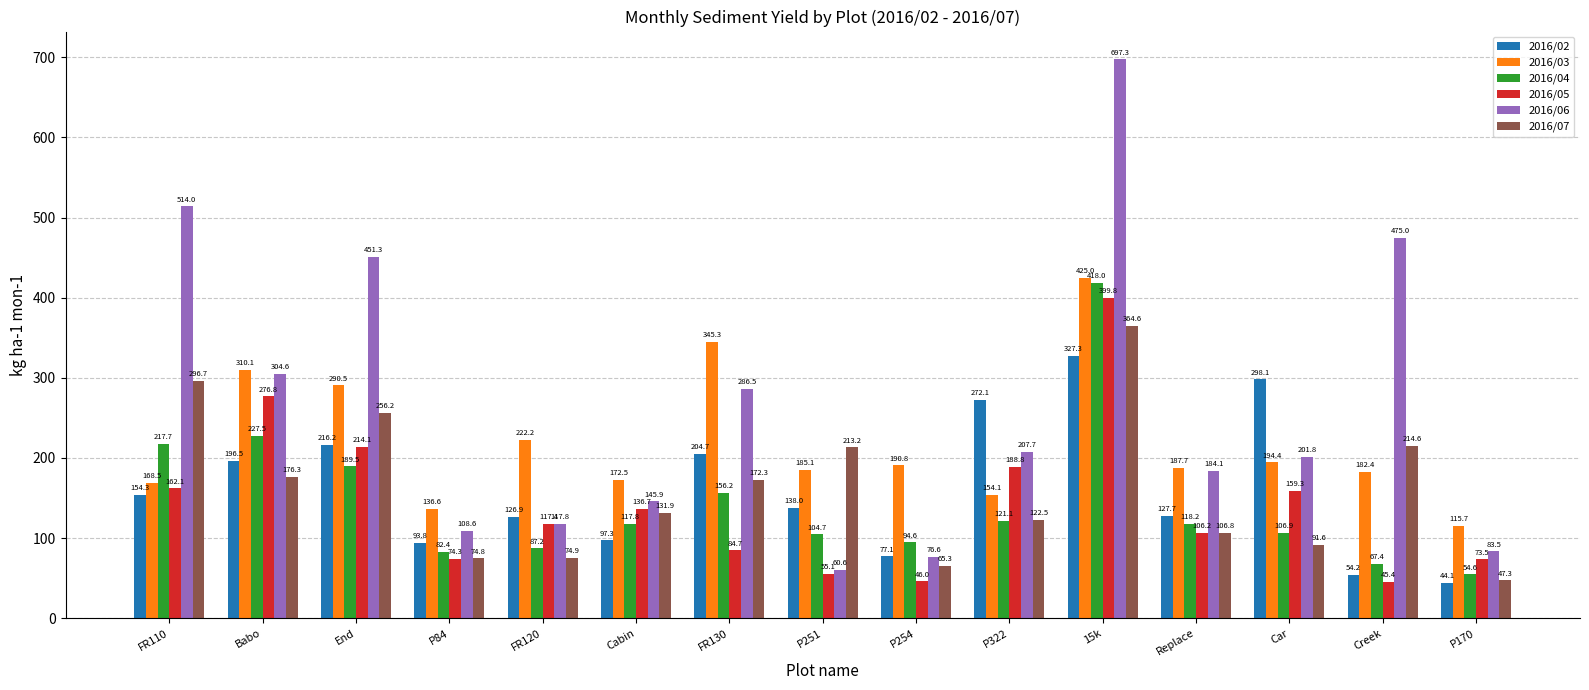

True or false: 2016/02 has a value of 272.1 at P322.

True